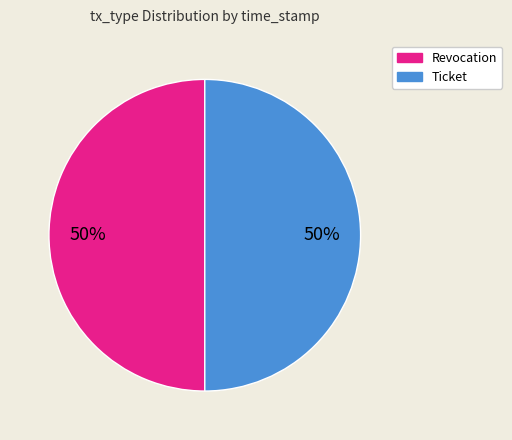

What percentage is the Revocation slice, to the nearest percent?

50%